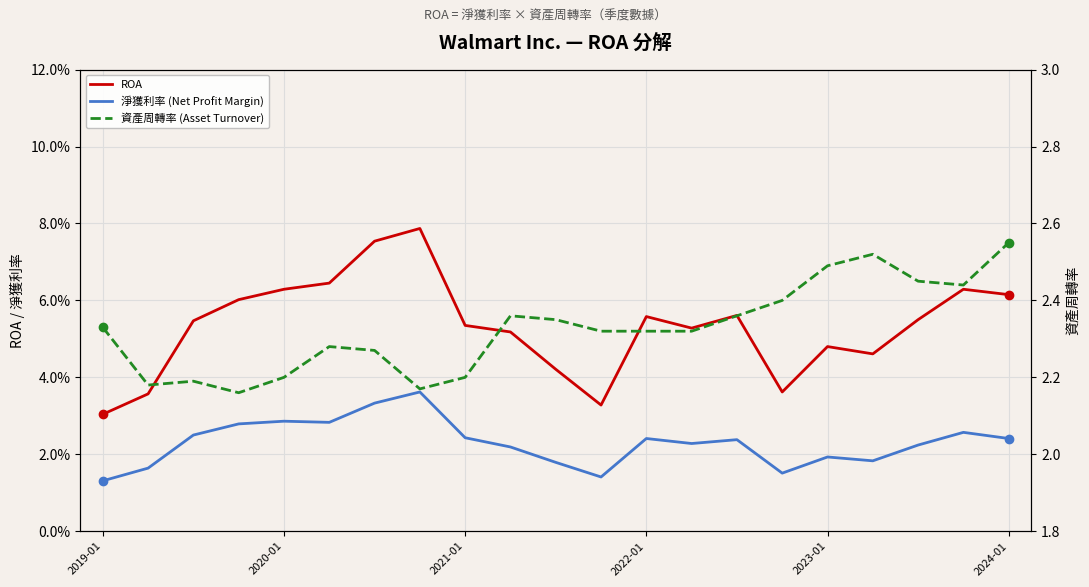

Which category has the lowest value across all series?

2019-01